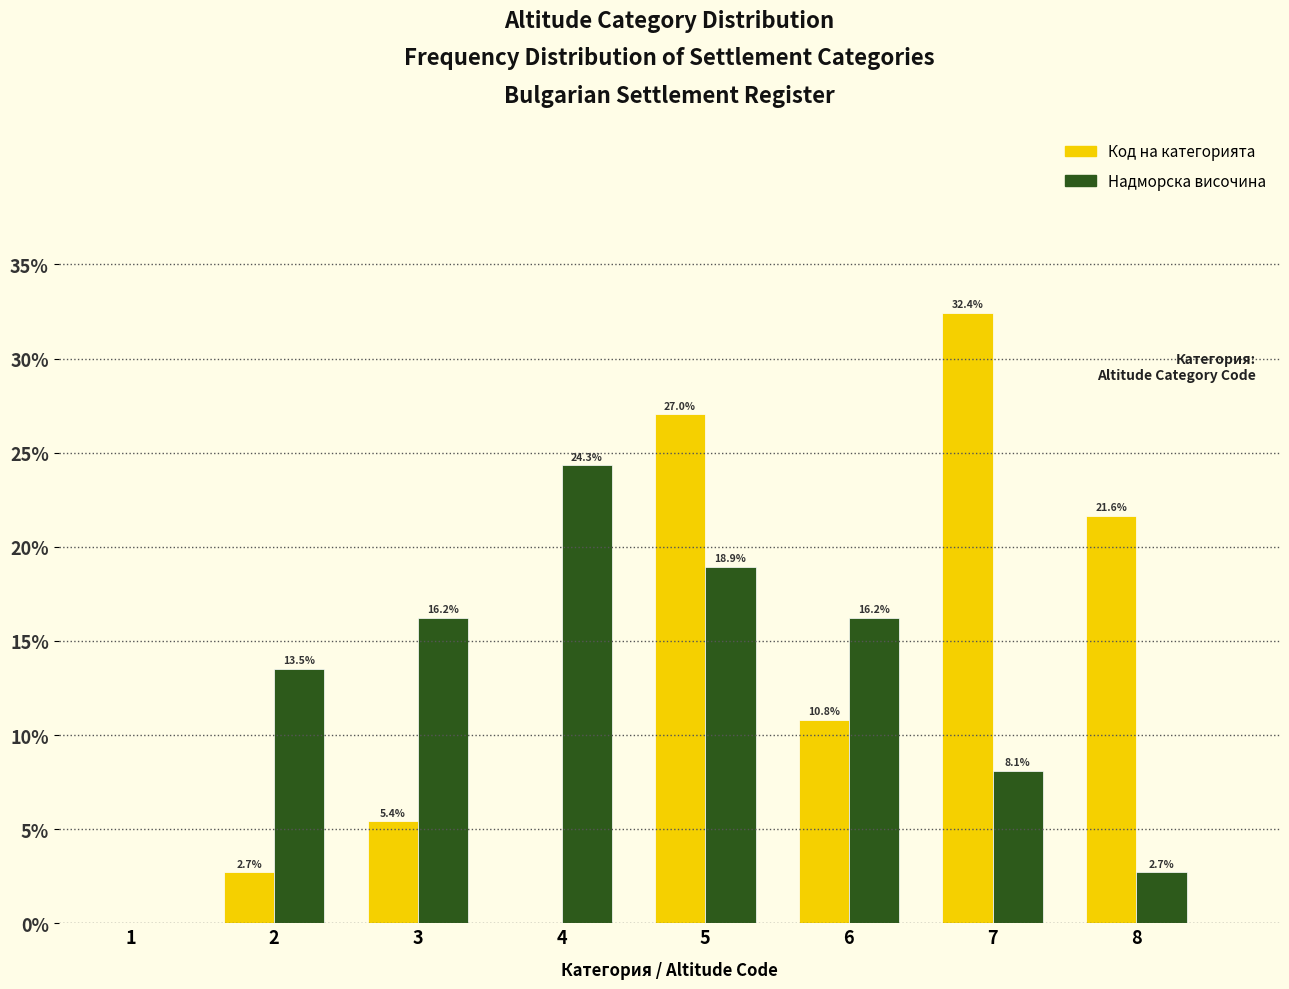

Reading left to right, transcribe all the data shown in this chart.

Код на категорията: 1=0.0	2=2.7	3=5.4	4=0.0	5=27.0	6=10.8	7=32.4	8=21.6
Надморска височина: 1=0.0	2=13.5	3=16.2	4=24.3	5=18.9	6=16.2	7=8.1	8=2.7